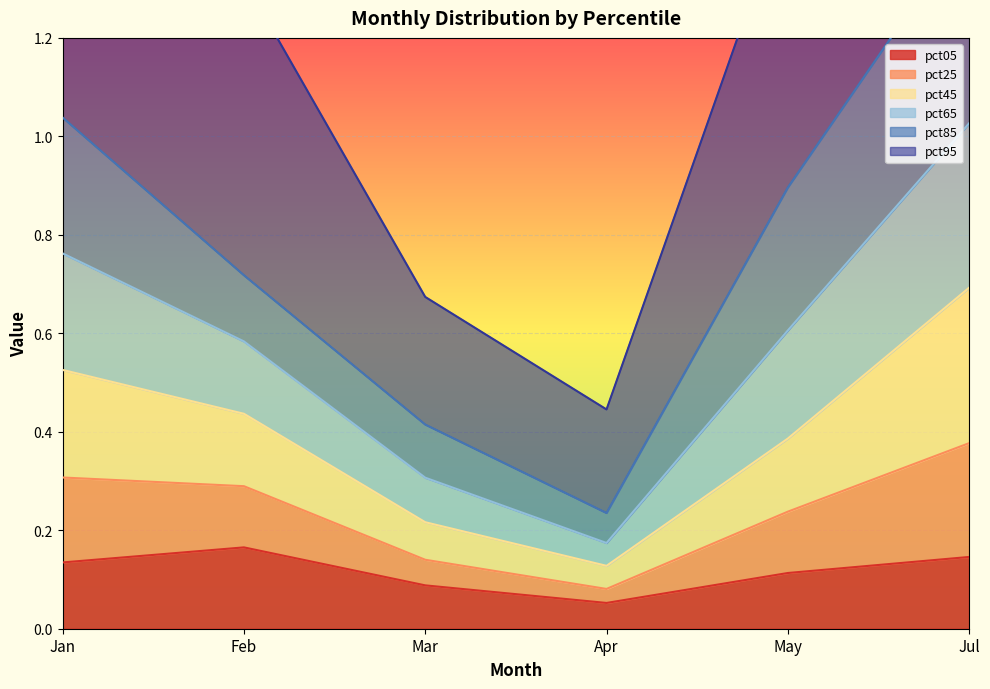

Where is the first local minimum for pct65?

Apr